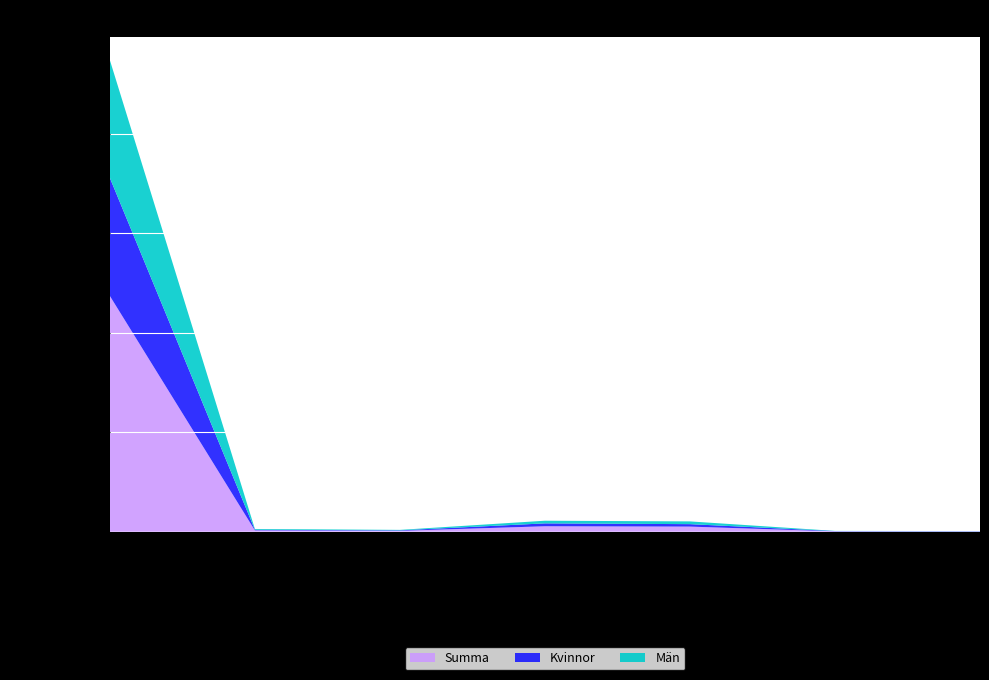

Reading left to right, transcribe all the data shown in this chart.

Kvinnor: Boende i området=5934	Födda=30	Avlidna=24	Inflyttade=145	Utflyttade=123	Invandrade=13	Utvandrade=10
Män: Boende i området=5921	Födda=41	Avlidna=24	Inflyttade=133	Utflyttade=138	Invandrade=9	Utvandrade=8
Summa: Boende i området=11855	Födda=71	Avlidna=48	Inflyttade=278	Utflyttade=261	Invandrade=22	Utvandrade=18